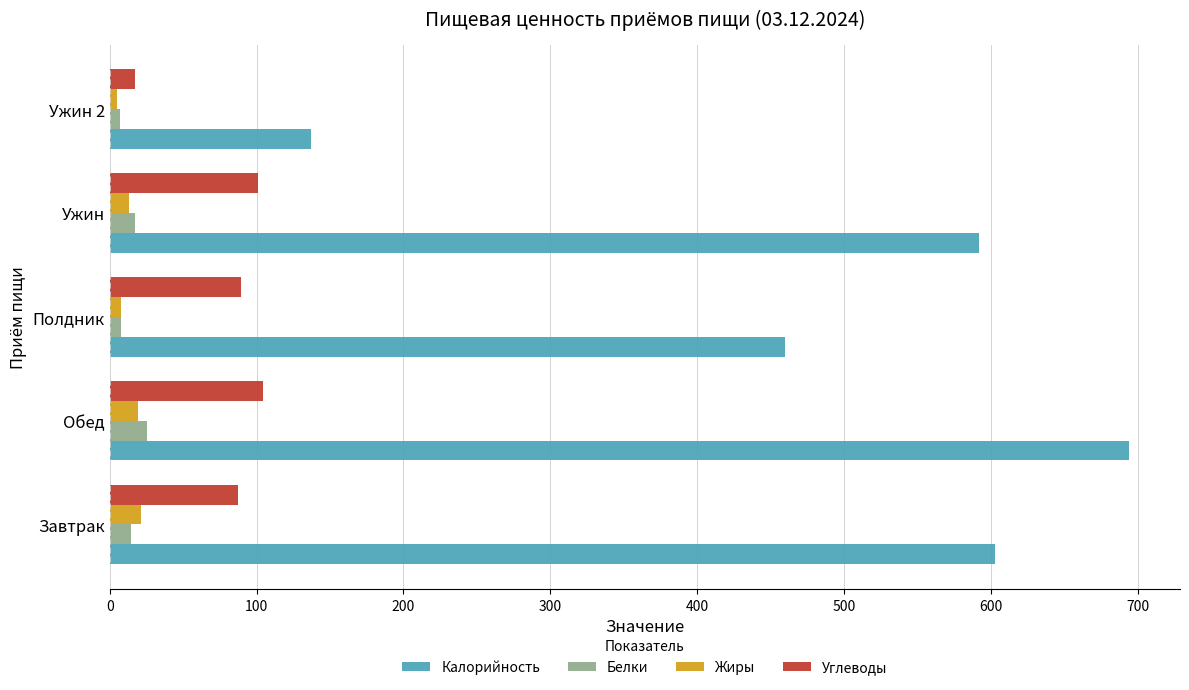

At which category does the chart reach its peak across all series?

Обед